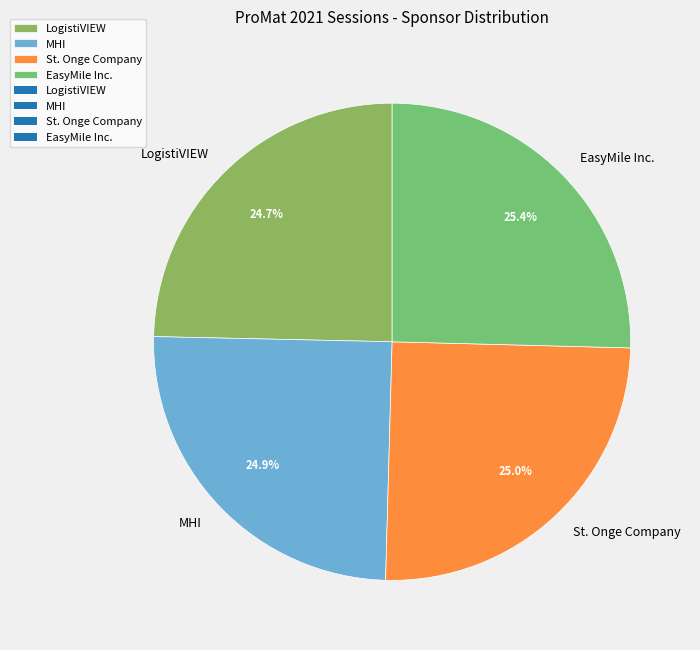

Approximately how many times larger is the value at EasyMile Inc. compared to MHI?

1.0